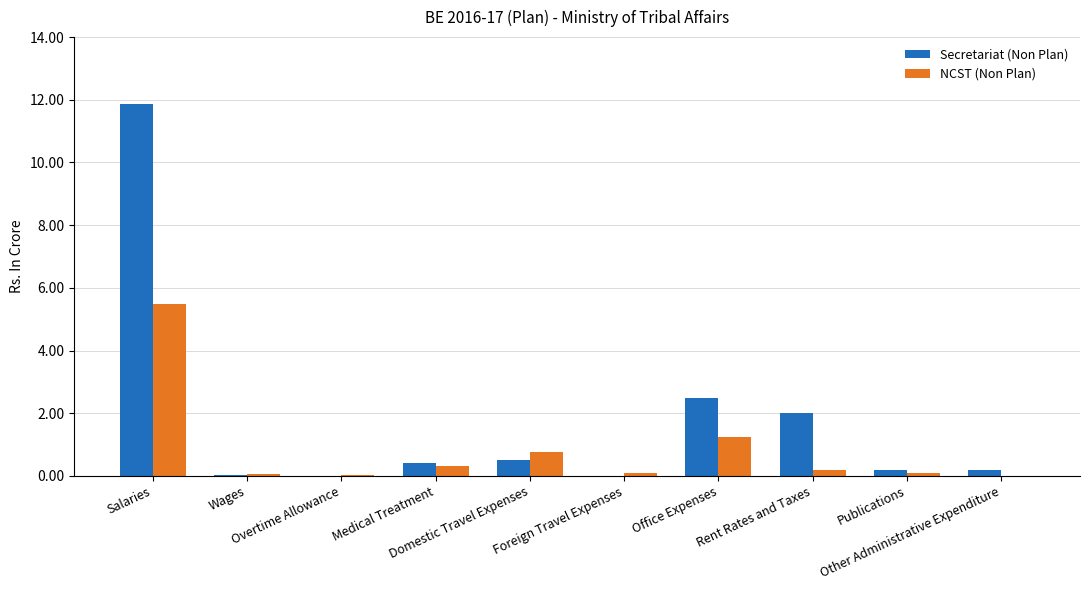

What is the maximum value shown in the chart?

11.9